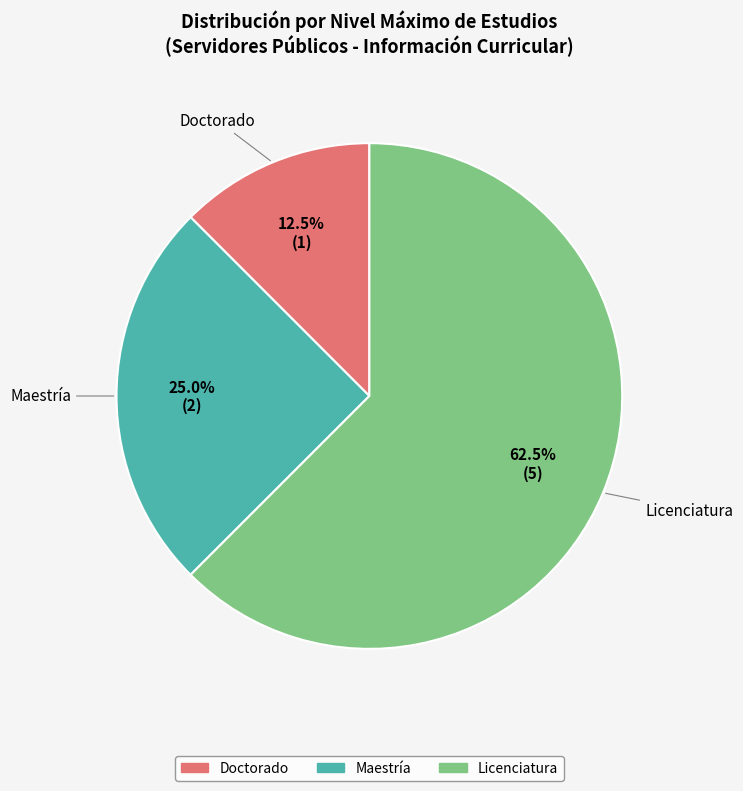

How many segments does this pie chart have?

3